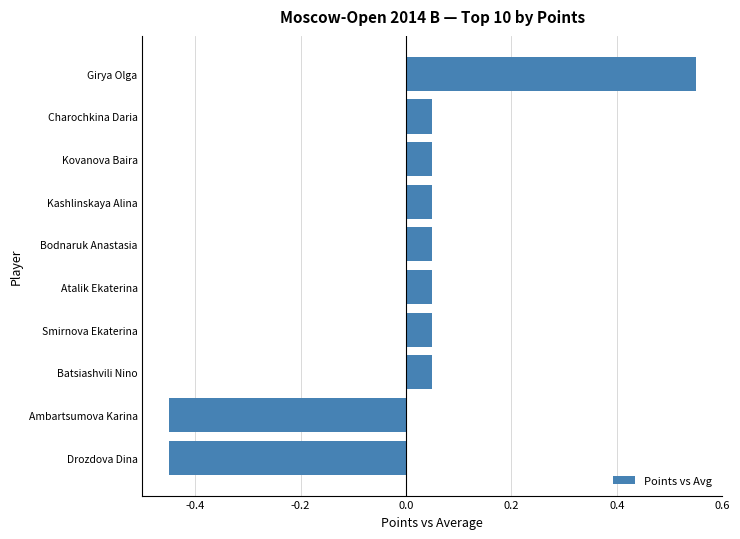

How many values are below 0?

2